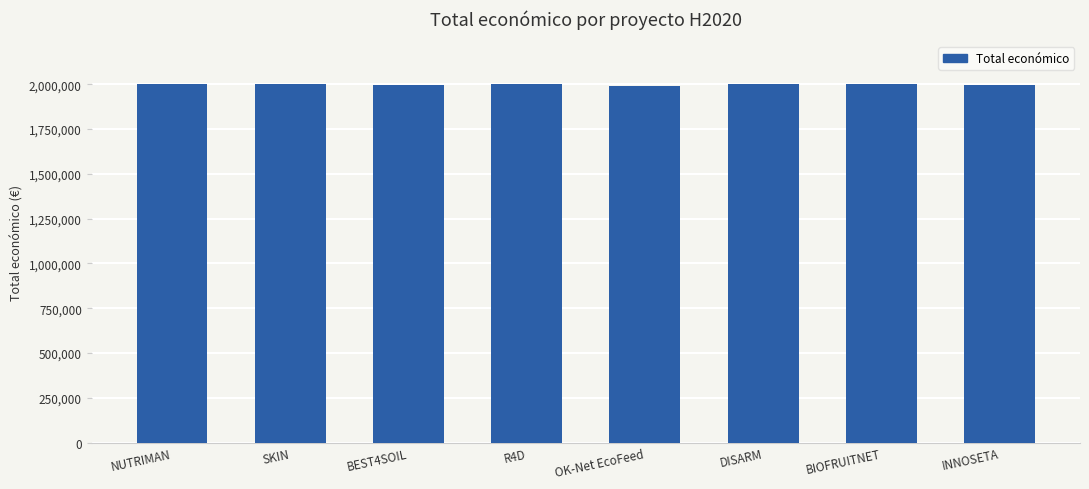

What is the difference between the maximum and minimum values?

9559